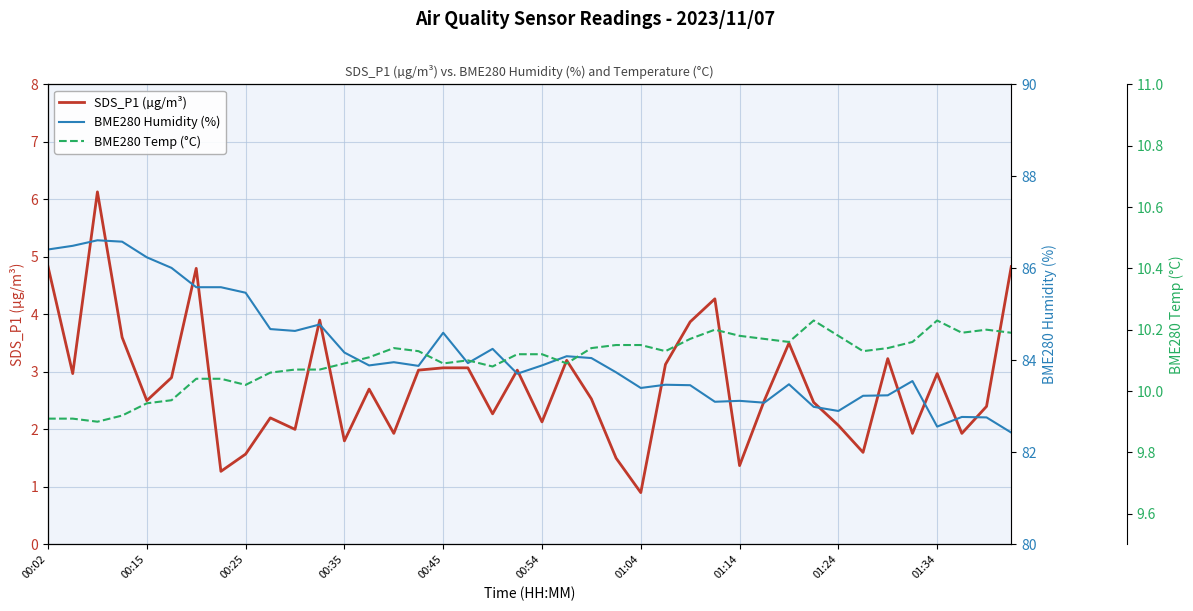

The value of SDS_P1 (µg/m³) at 31 is 1.7. True or false?

False